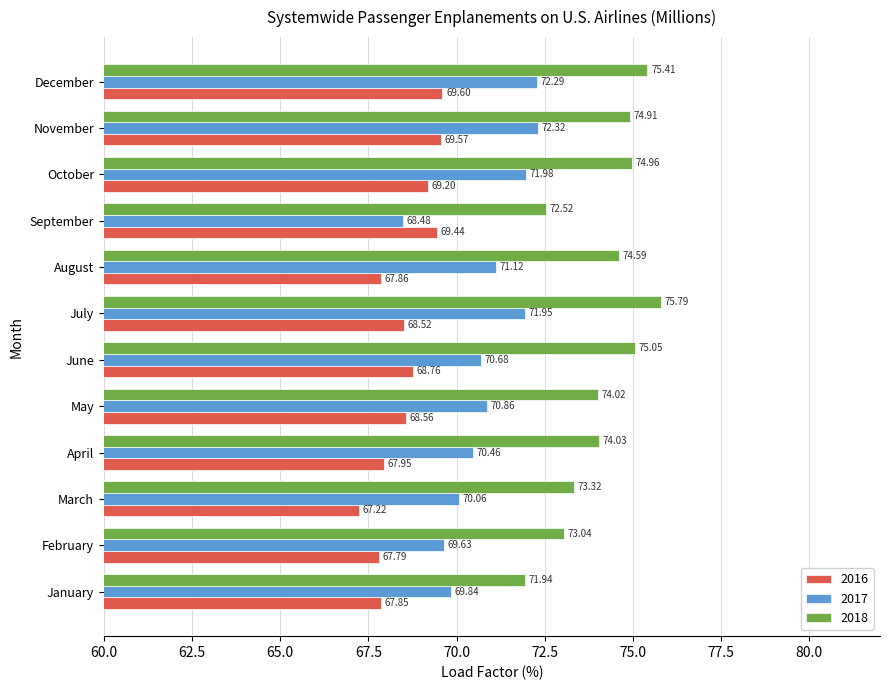

What is the difference between the highest and lowest values at May?

5.5